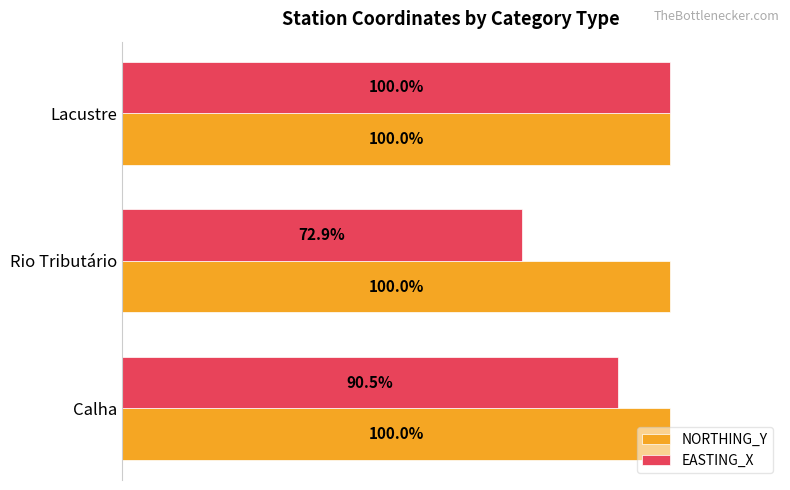

Where is EASTING_X nearest to the value 86?

Calha